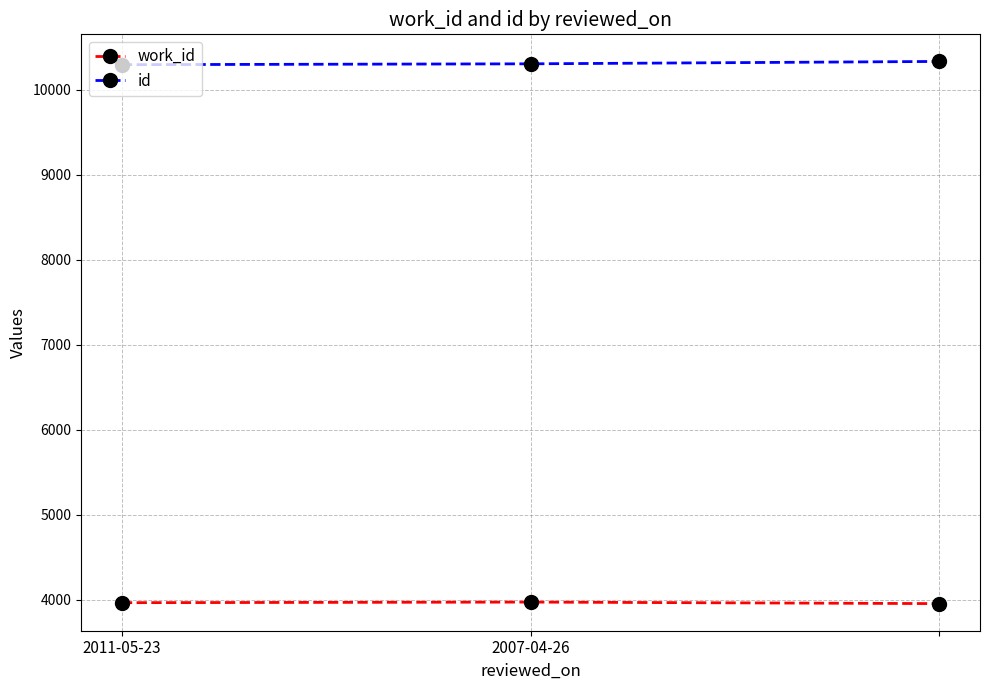

How many series are shown in this chart?

2